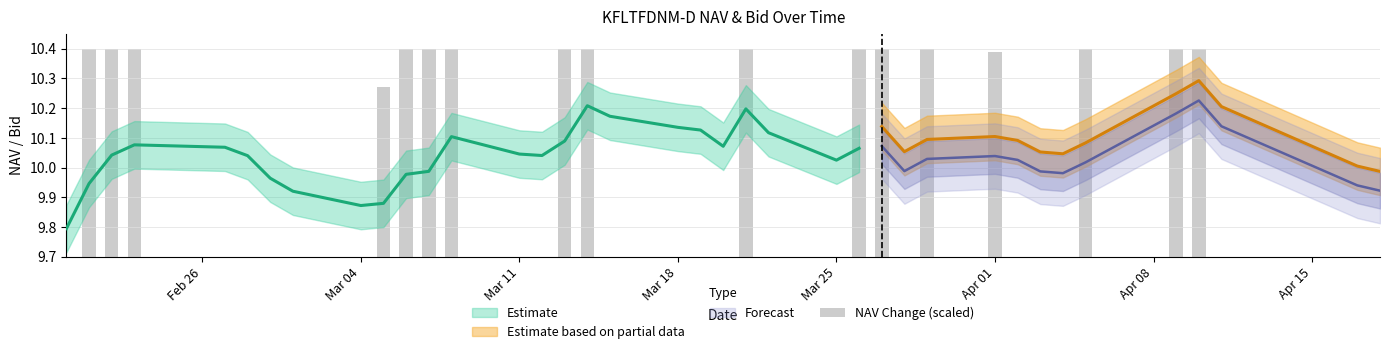

How many values exceed 0?

17